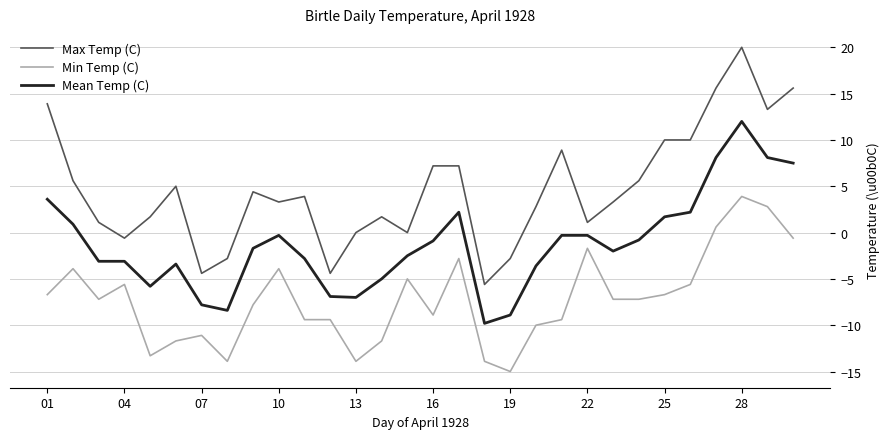

Rank the series by their average value, from lowest to highest.

Min Temp (C), Mean Temp (C), Max Temp (C)